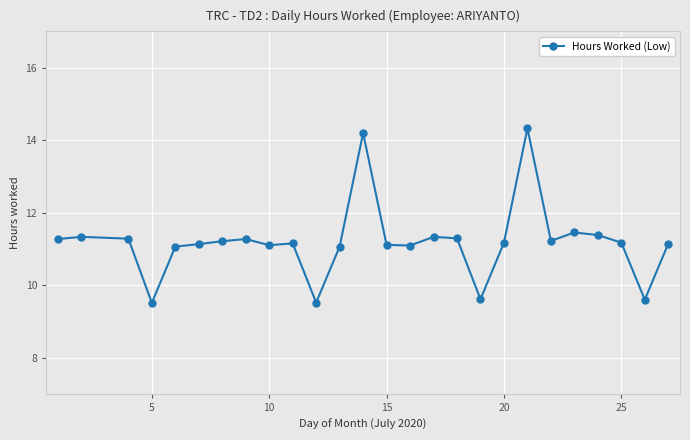

What is the value of the 19th point from the left?

11.2